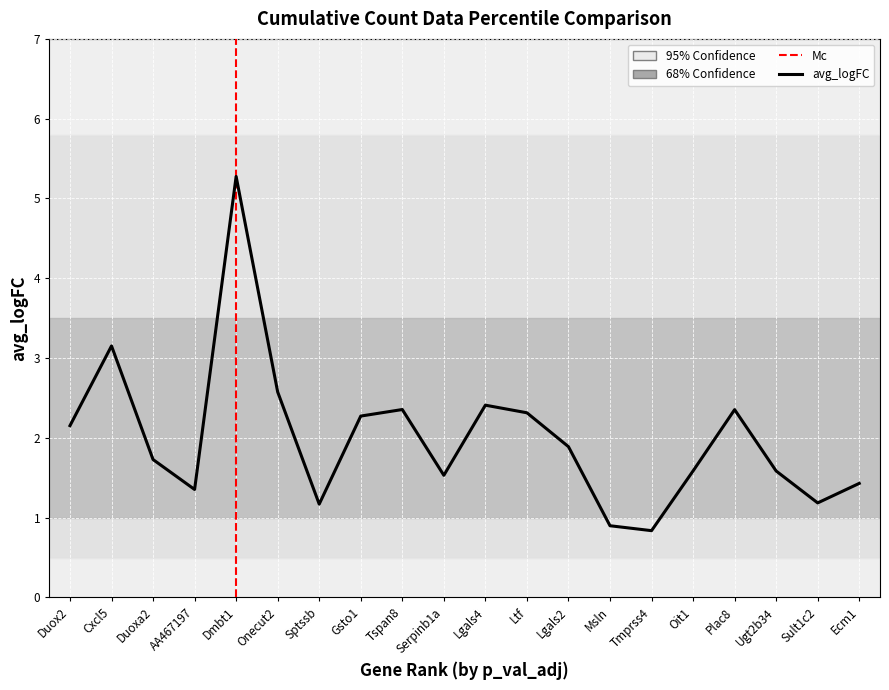

What is the label of the 19th point from the left?

Sult1c2